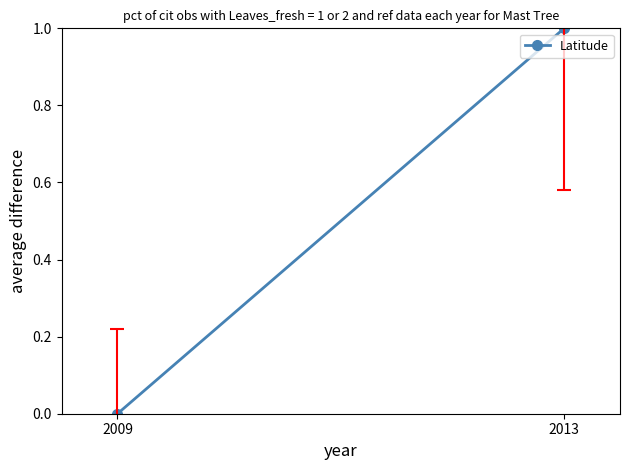

Reading left to right, what are all the values shown in this chart?

2009=0	2013=1